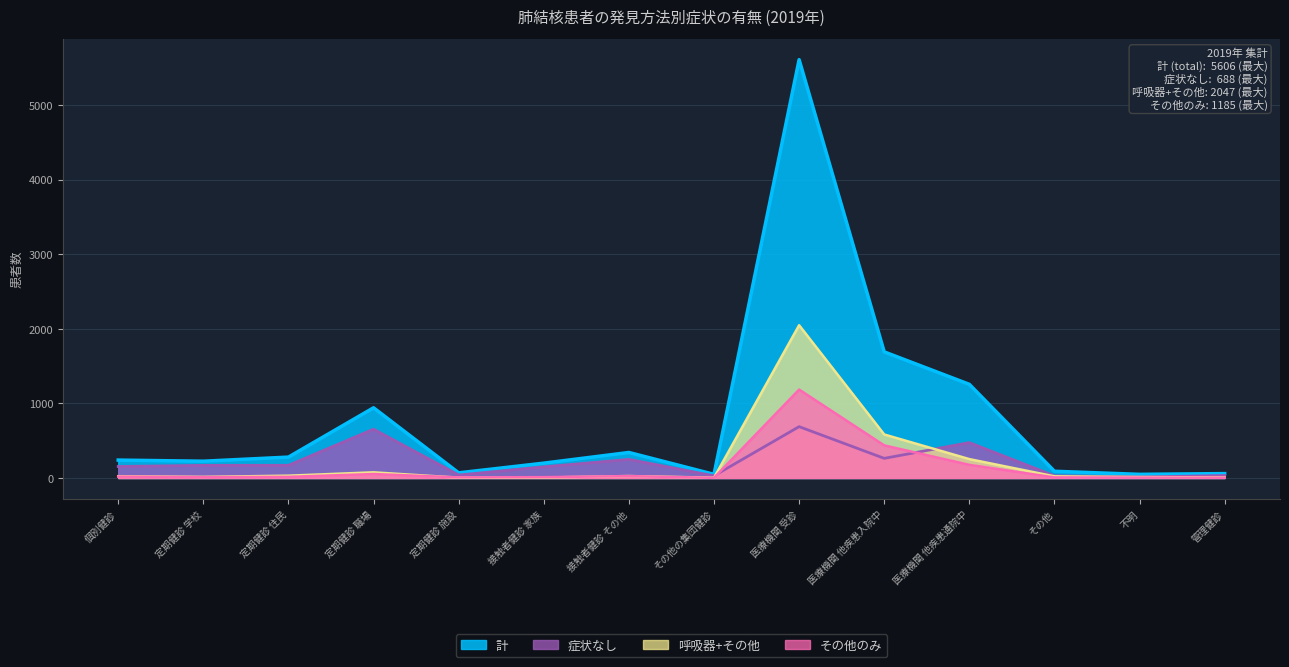

Where is 計 nearest to the value 2827?

医療機関 他疾患入院中